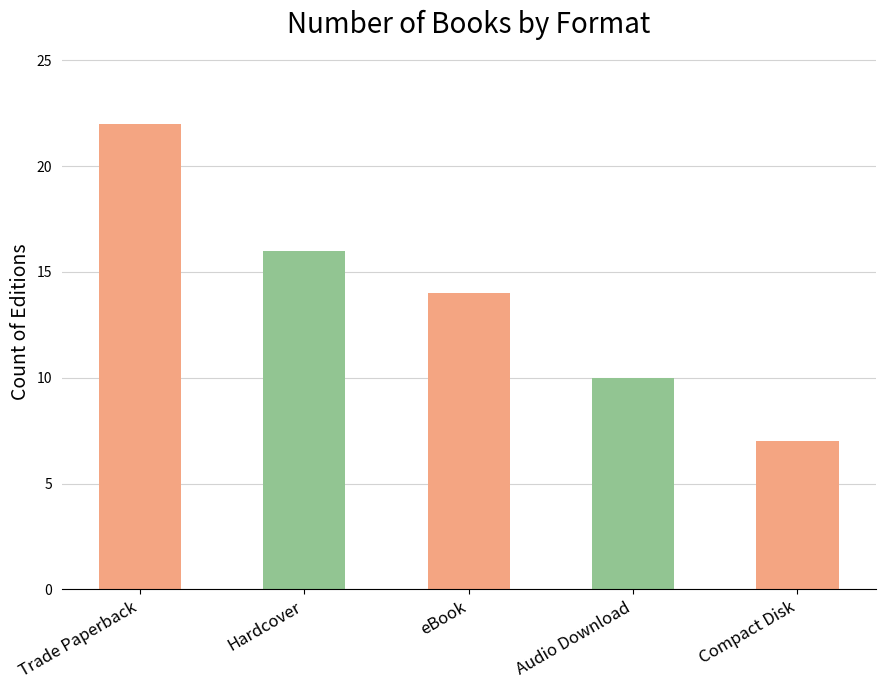

Where does the data first go above 14?

Trade Paperback